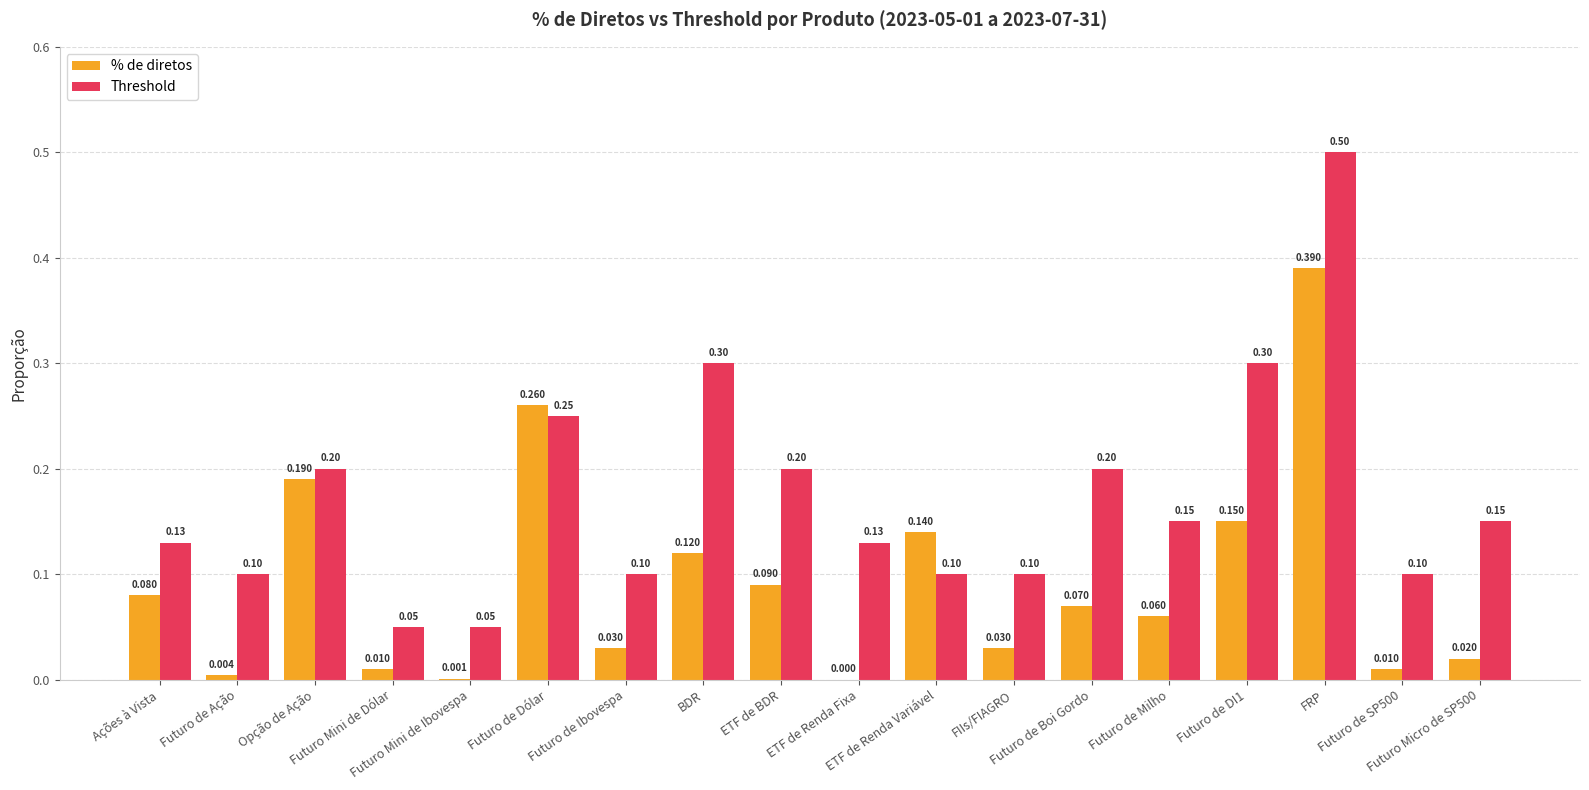

What is the greatest value displayed?

0.5